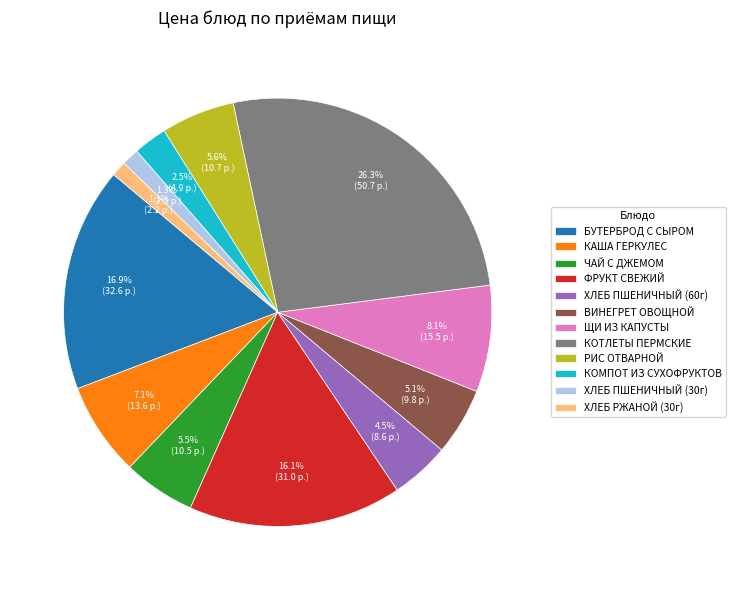

Combined, what portion of the pie is РИС ОТВАРНОЙ and ХЛЕБ РЖАНОЙ (30г)?

6.7%